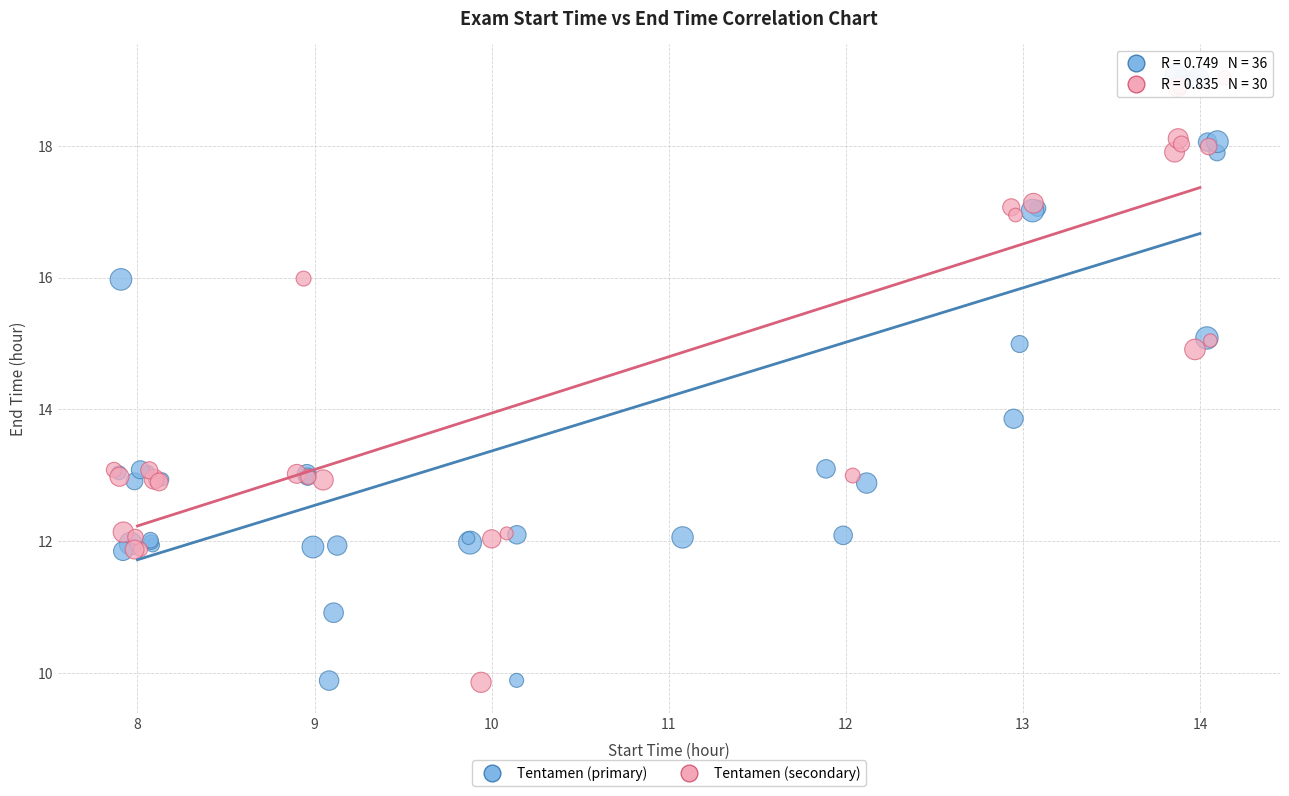

Which series has the widest spread of Y values?

Tentamen (primary)